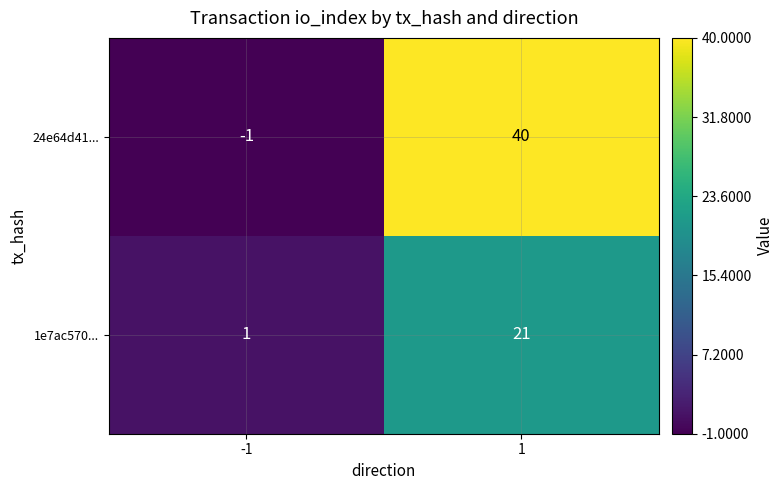

What is the sum of all 1e7ac570... values?

22